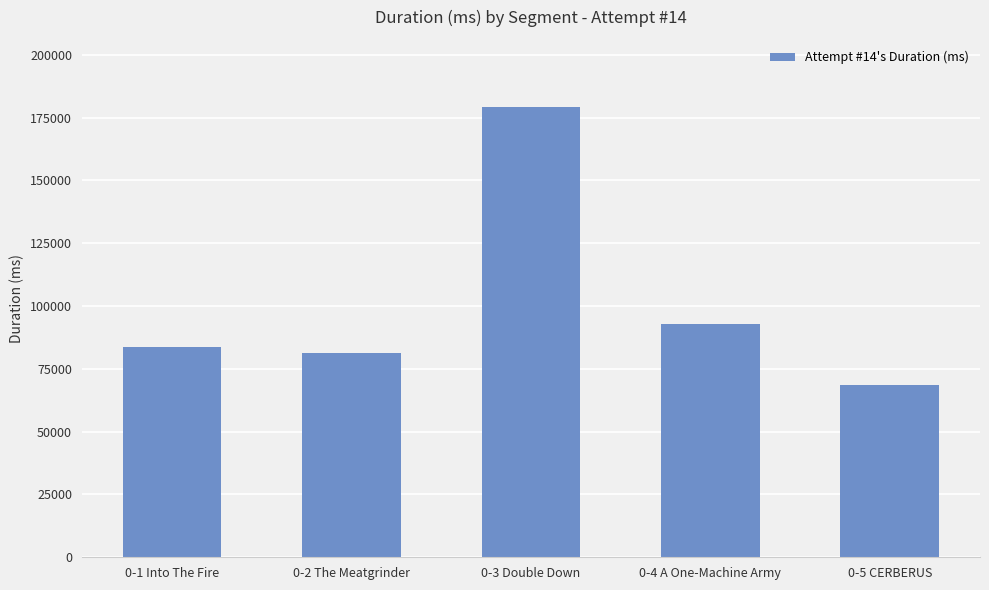

What position from the right is 0-3 Double Down?

3